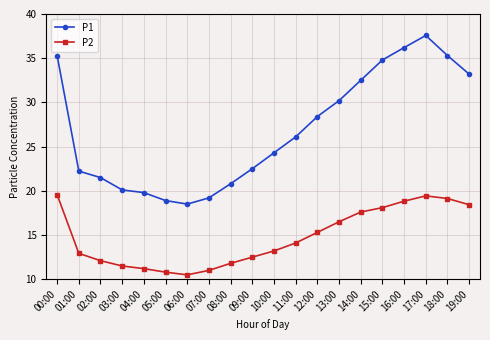

Which series changed the most between 05:00 and 06:00?

P1